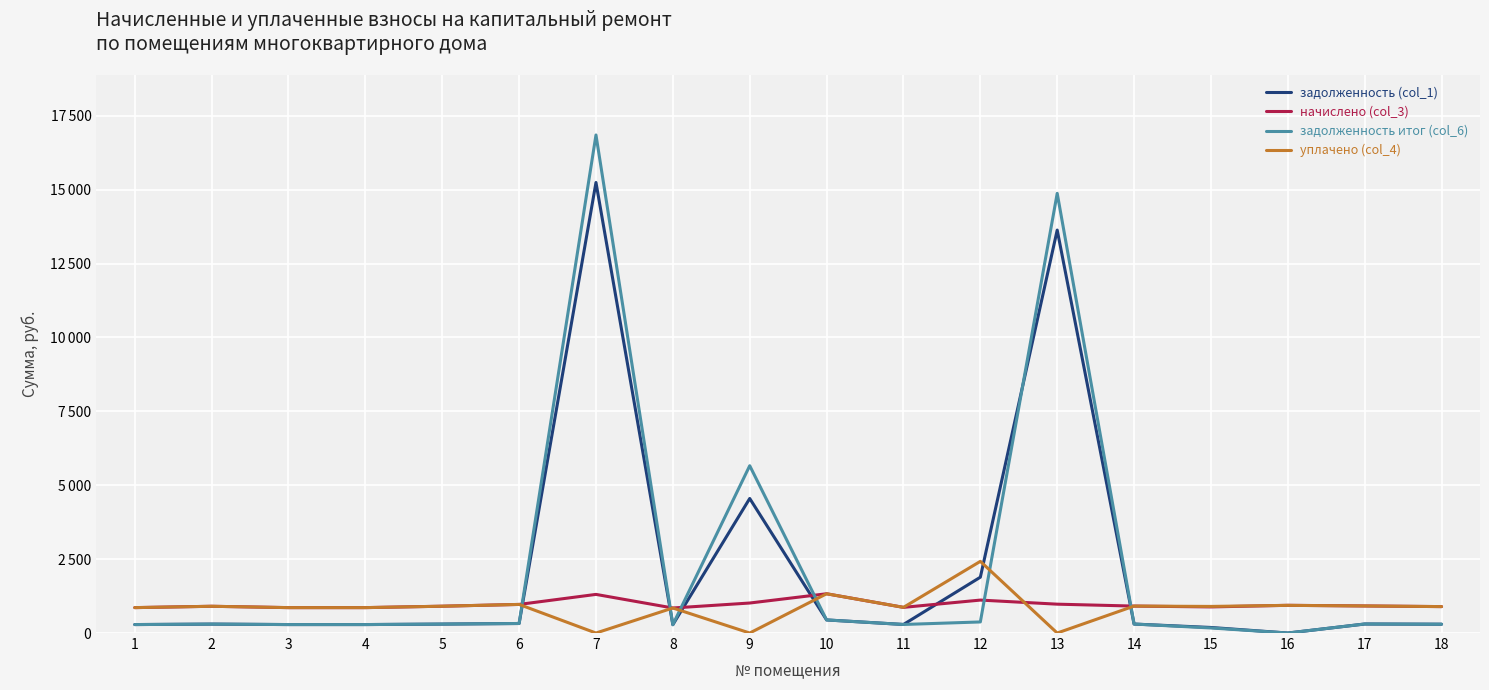

Between 5 and 15, which series saw the biggest shift?

задолженность итог (col_6)